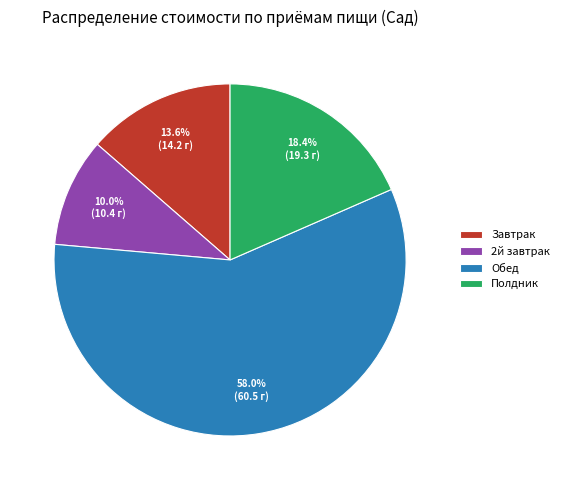

Is the sum of Обед and 2й завтрак greater than half?

Yes